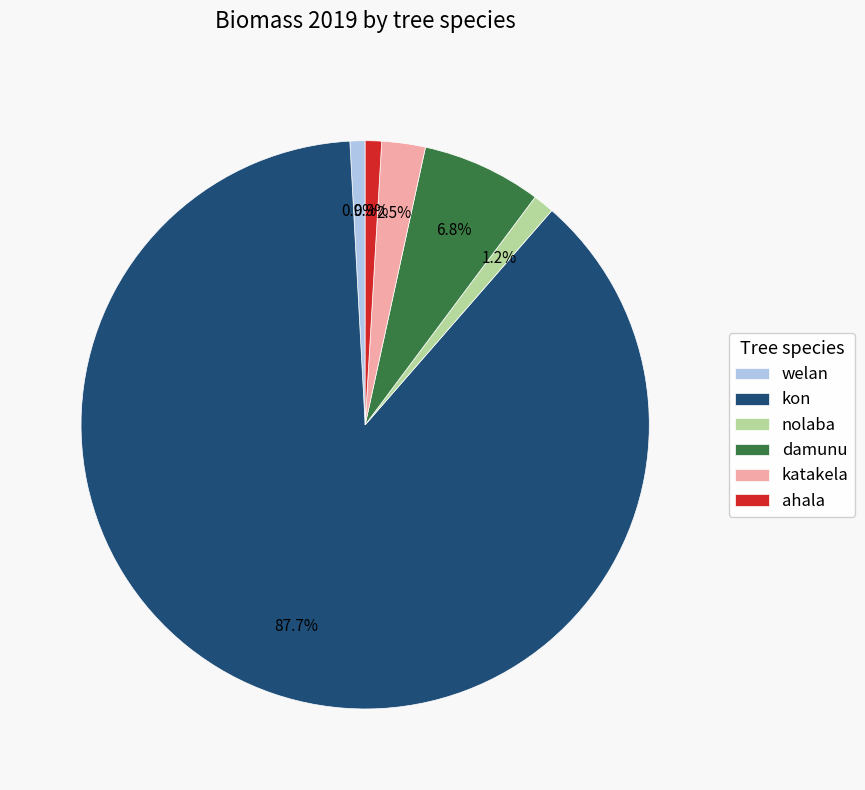

The welan slice represents 1% of the pie. True or false?

True